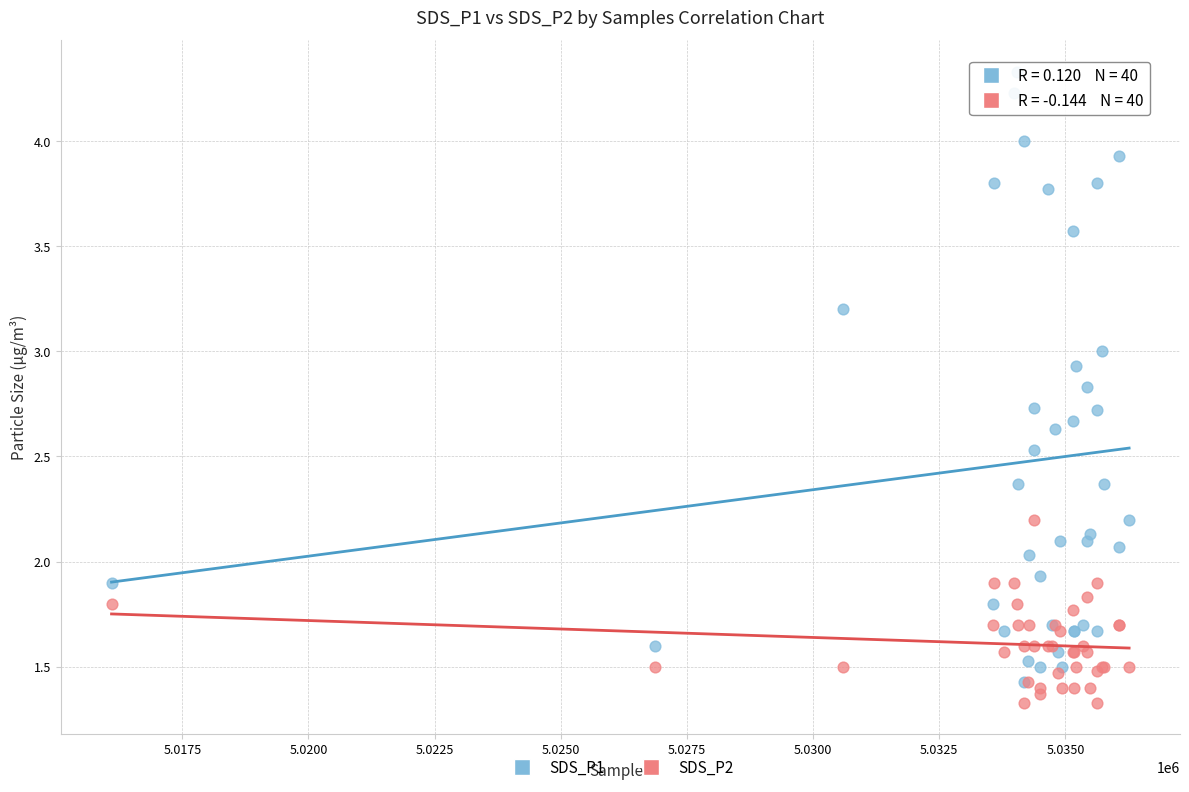

Which series reaches the maximum Y coordinate?

SDS_P1